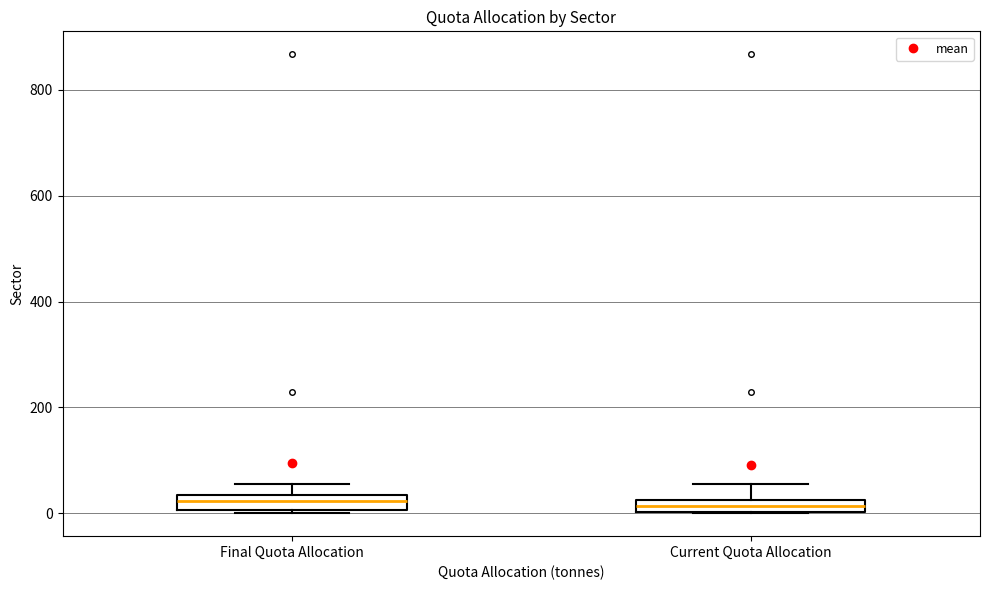

Where is the upper edge of the box for Current Quota Allocation on the y-axis? The values are not printed on the chart, so give them approximately, as read against the axis.

20